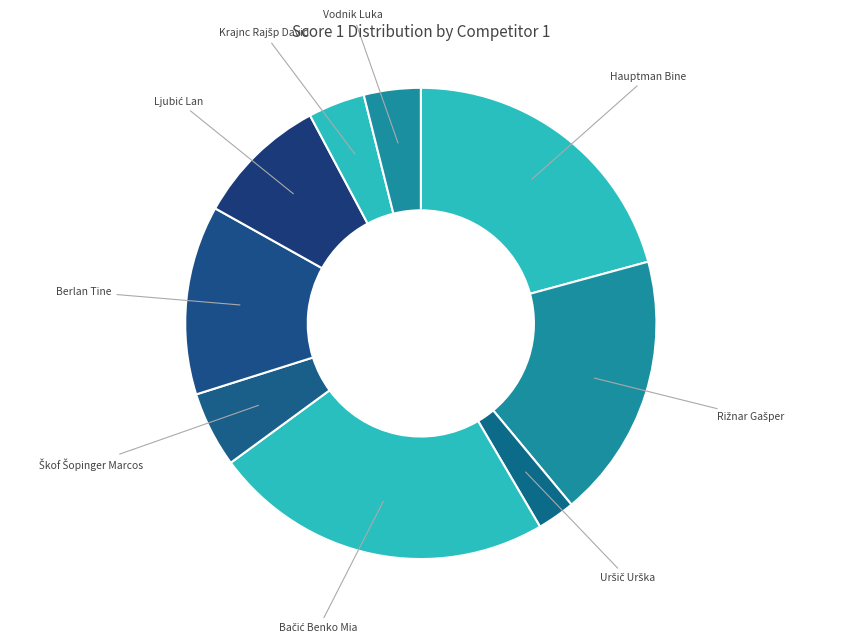

How many slices are in this pie chart?

9